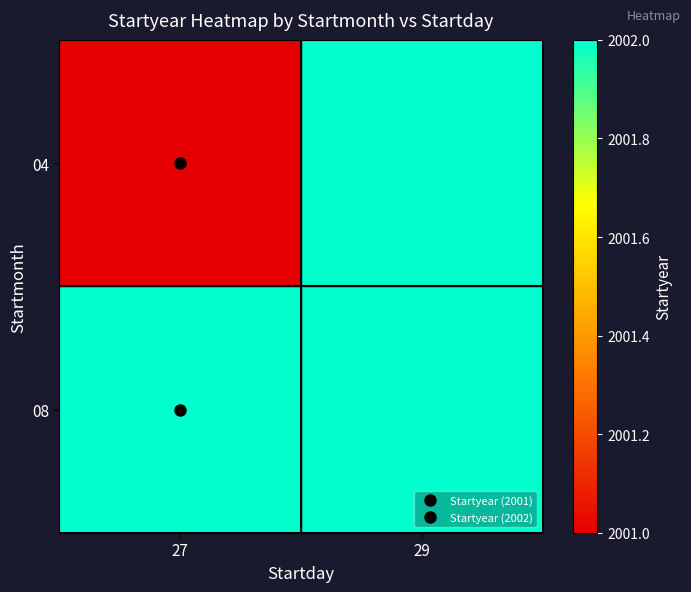

How many distinct data groups are displayed?

2